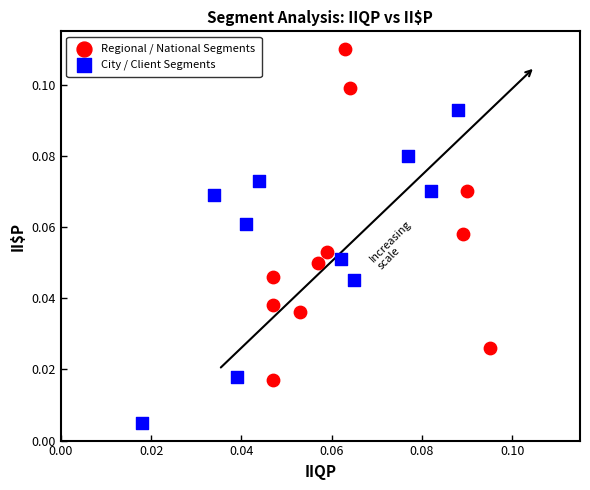

Which series reaches the minimum Y coordinate?

City / Client Segments